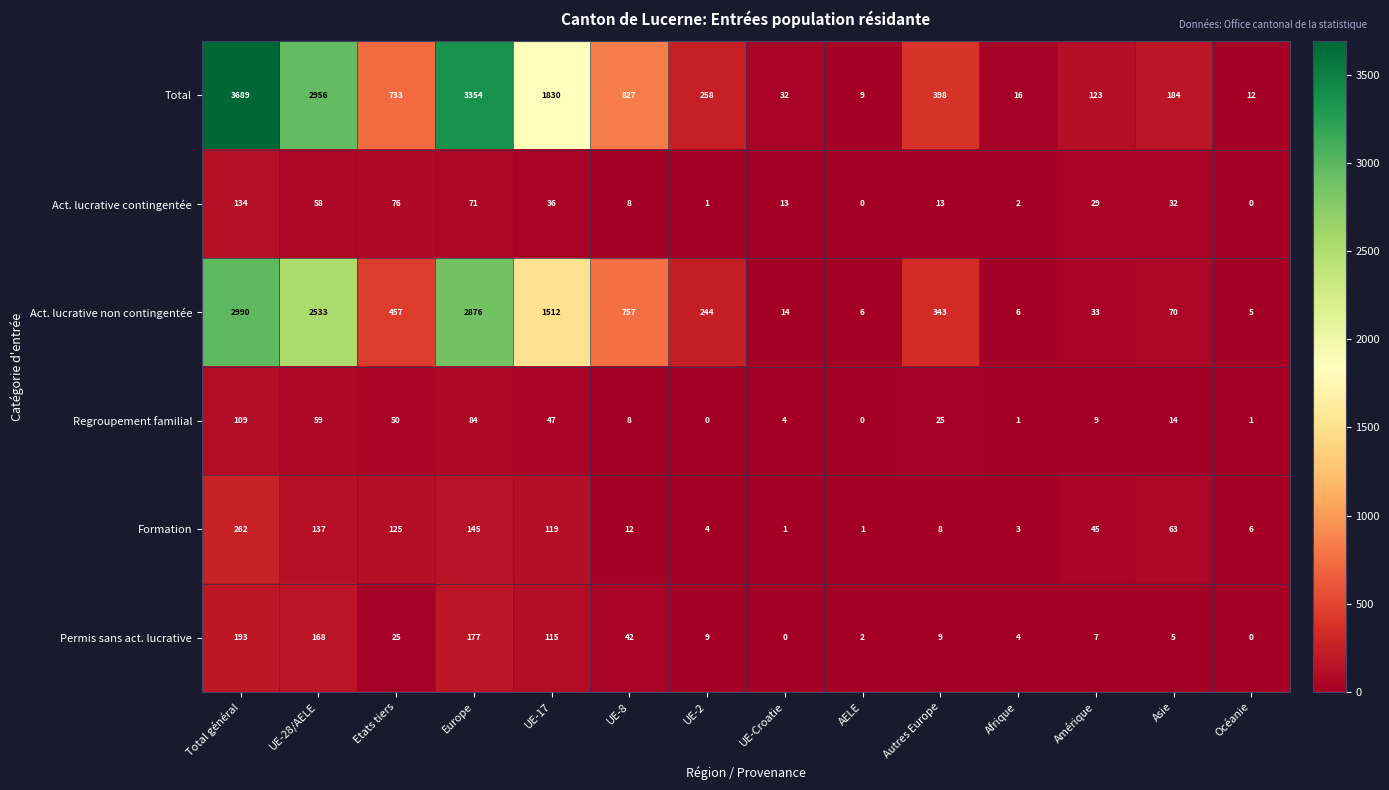

Rank the series at Asie from lowest to highest value.

Permis sans act. lucrative, Regroupement familial, Act. lucrative contingentée, Formation, Act. lucrative non contingentée, Total